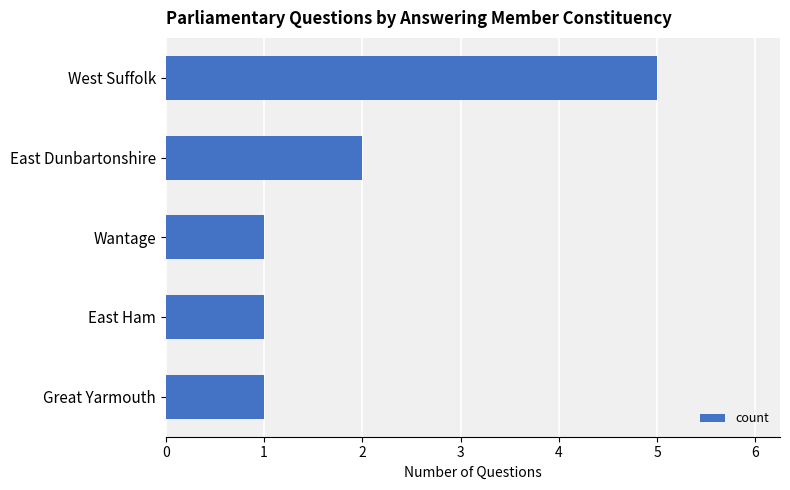

How many distinct data groups are displayed?

1